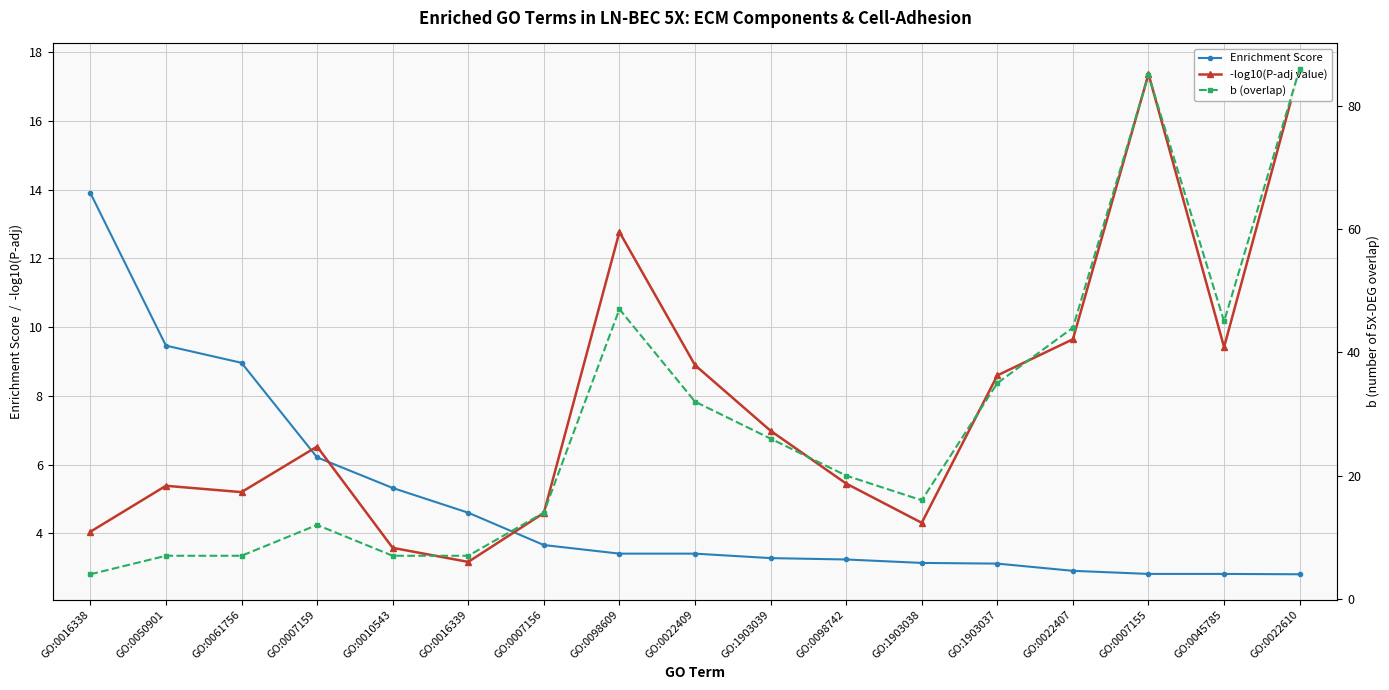

Which series has the largest range (max minus min)?

b (overlap)